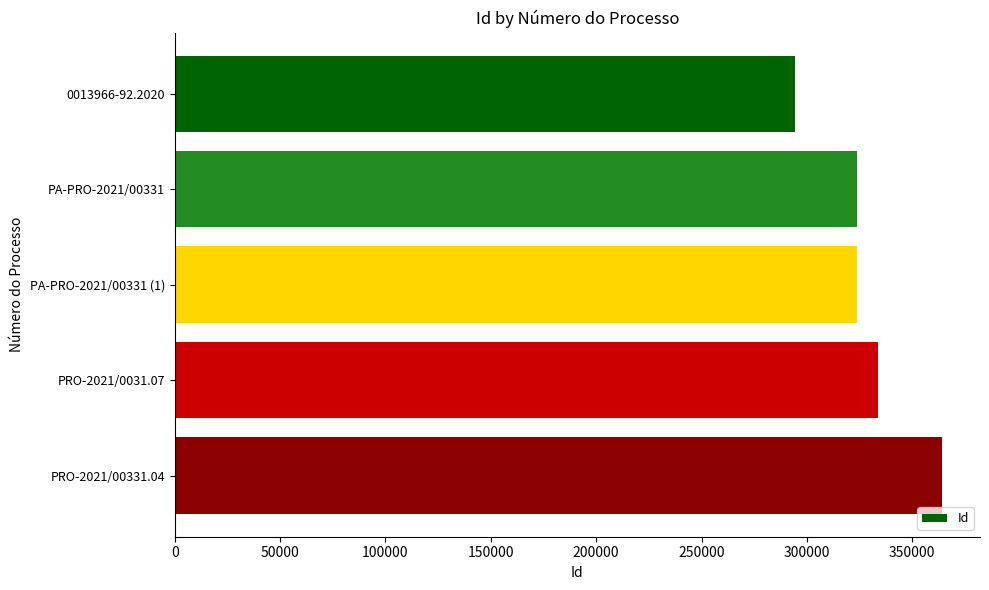

What is the difference between the second highest and second lowest values?

10038